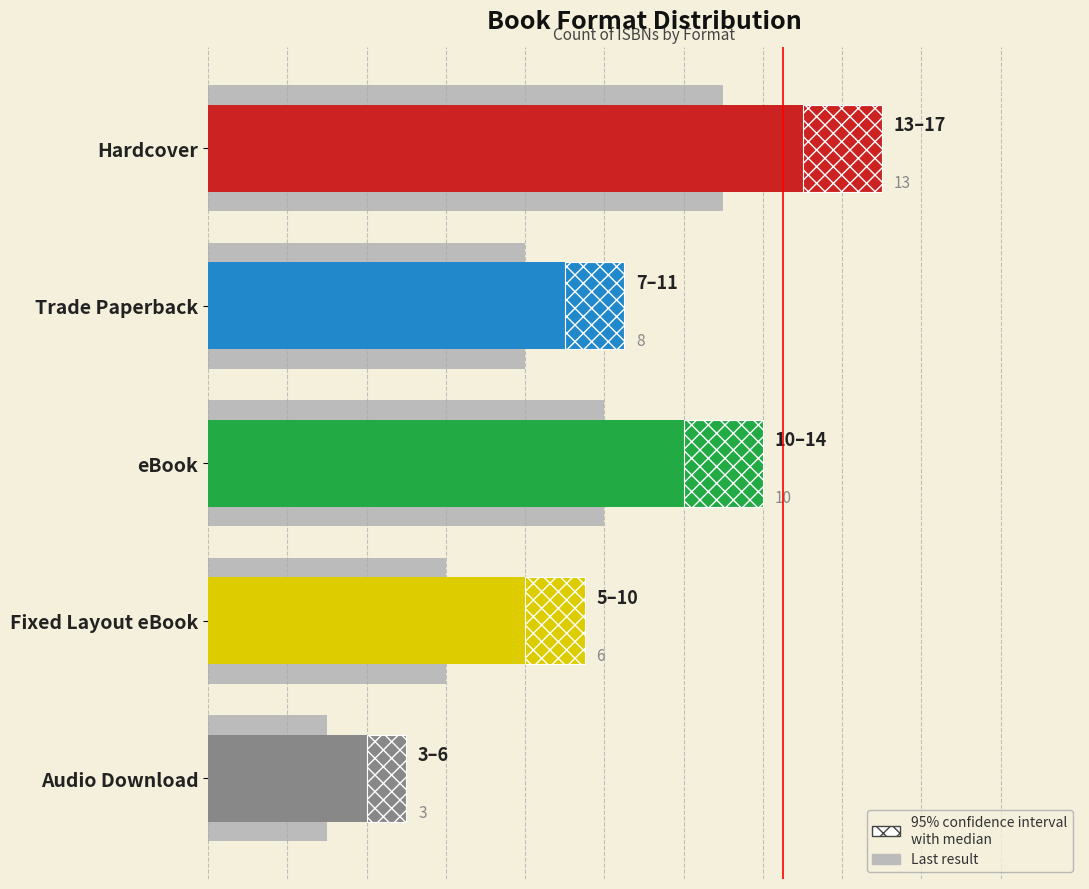

What is the difference between the highest and lowest values at 7.5?

2